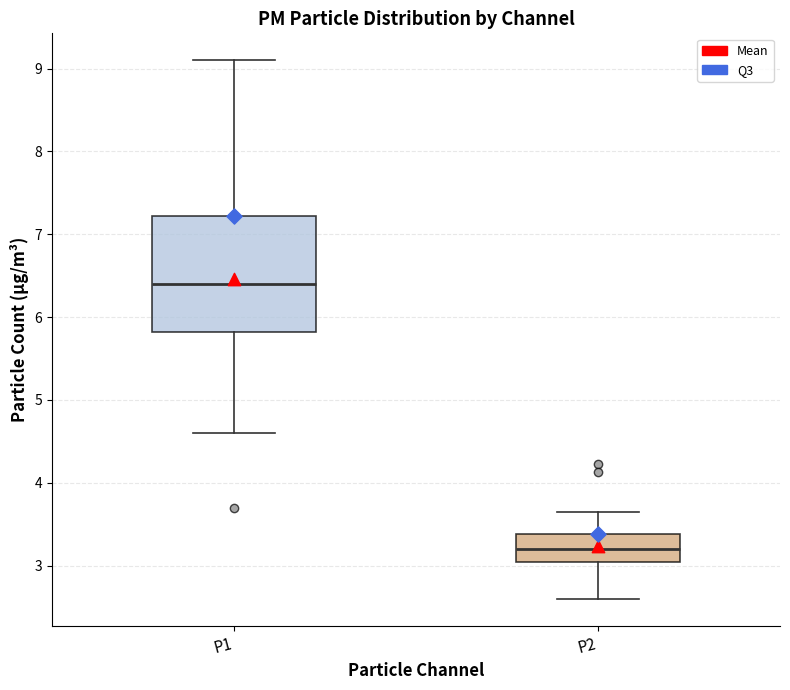

Where does the median line of the box for P1 sit on the y-axis? The values are not printed on the chart, so give them approximately, as read against the axis.

6.4